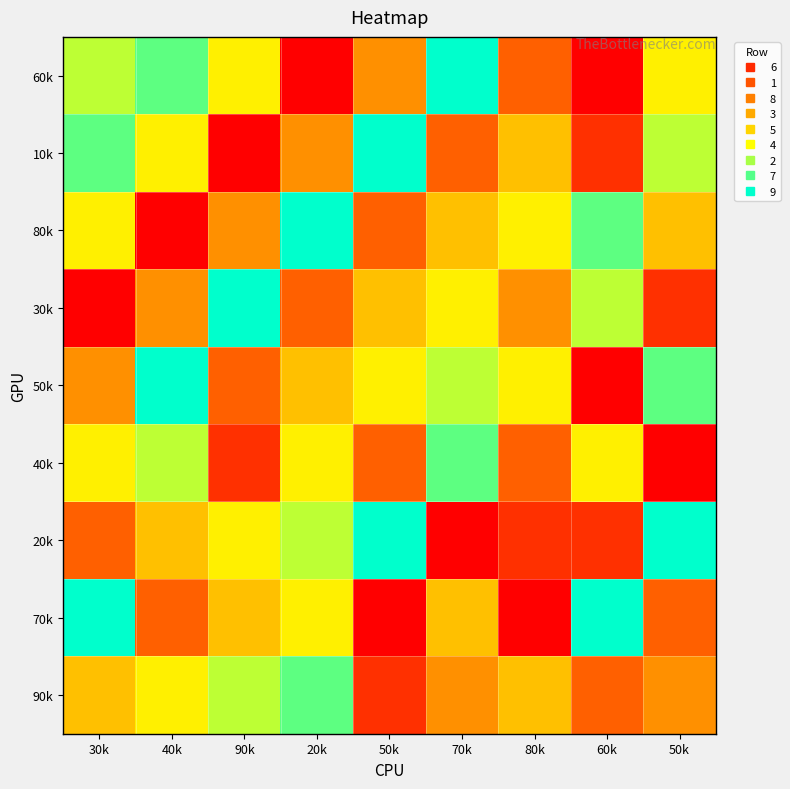

Between 40k and 20k, which is larger?

40k